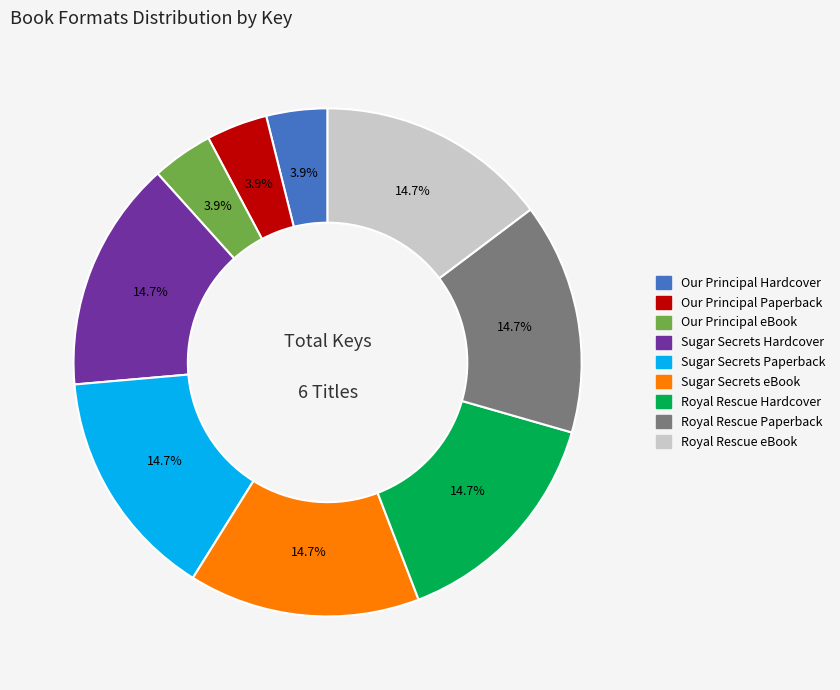

Is there any slice that represents more than half of the pie?

No